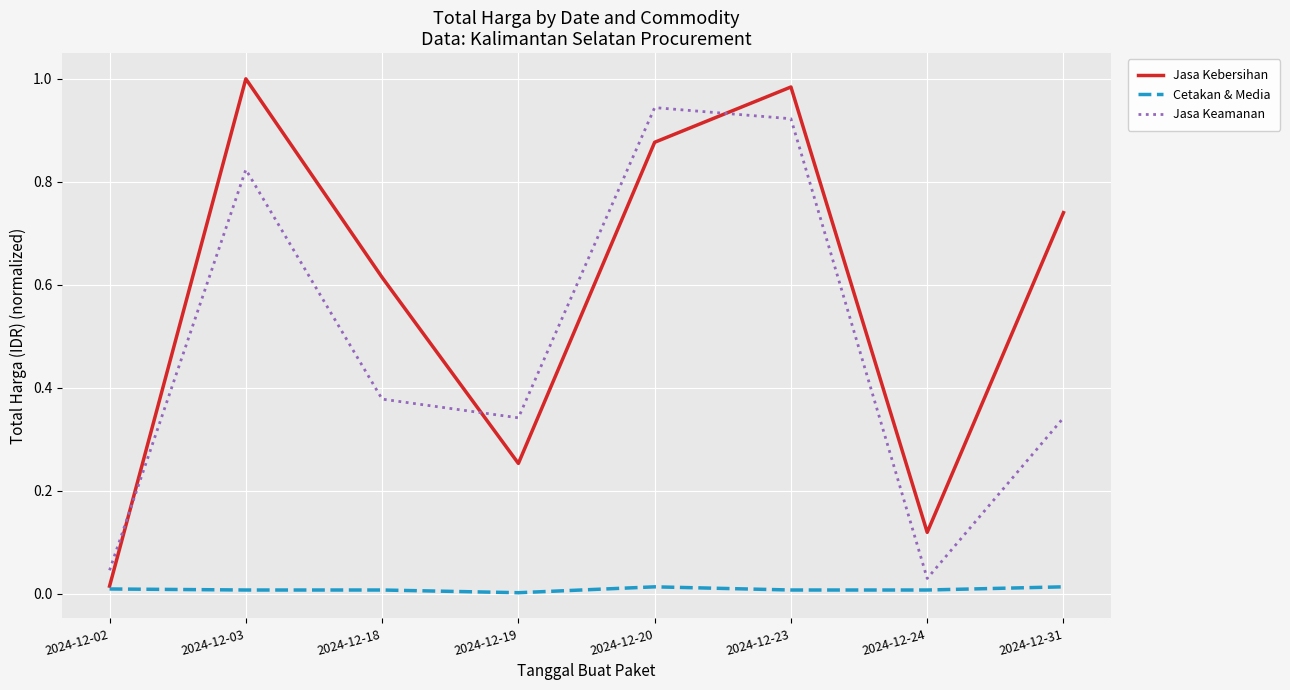

Which series has the largest range (max minus min)?

Jasa Kebersihan